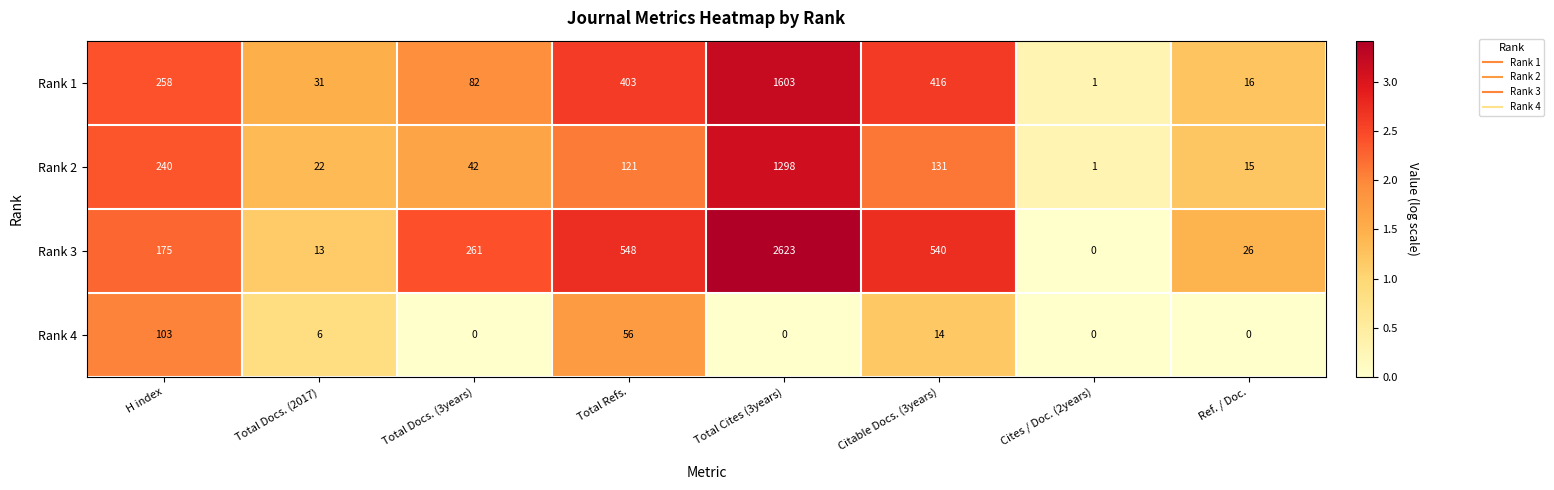

The Rank 4 series shows 56 at Total Refs.. True or false?

True